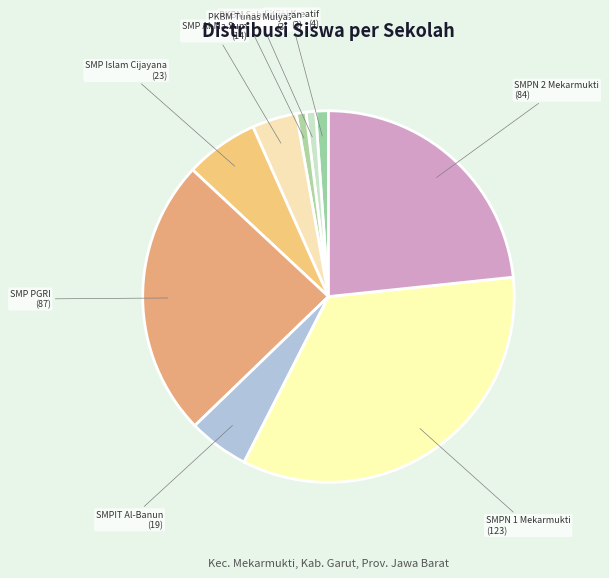

True or false: SMP Al-Ma Sum accounts for 15% of the total.

False